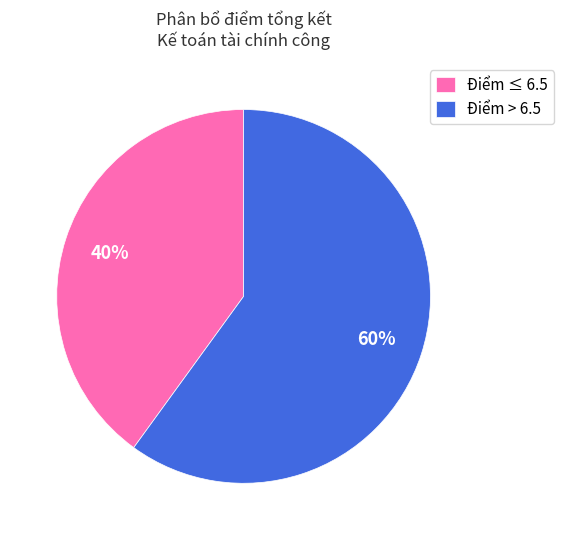

Rank the categories by value from highest to lowest.

Điểm > 6.5, Điểm ≤ 6.5